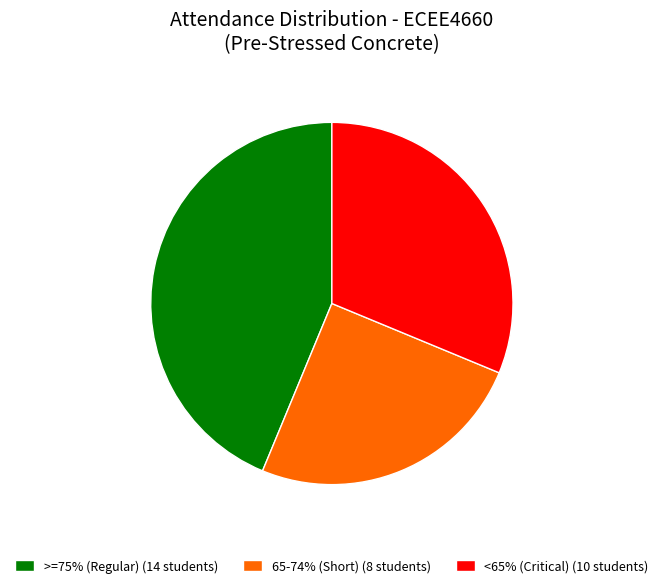

Which has a higher value, >=75% (Regular) (14 students) or 65-74% (Short) (8 students)?

>=75% (Regular) (14 students)